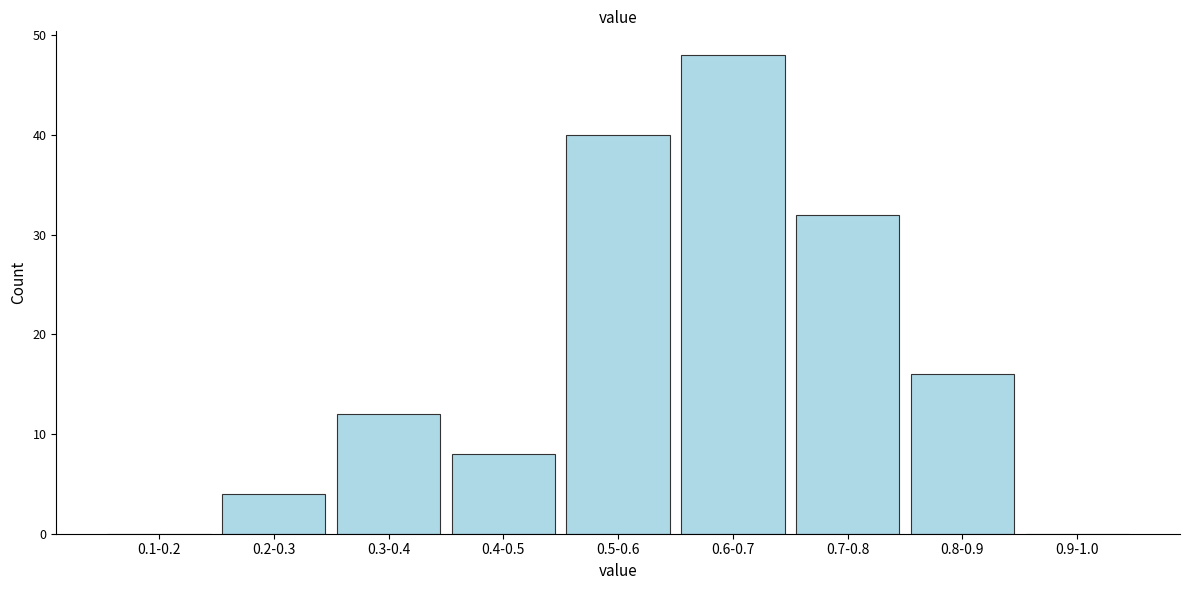

Reading left to right, extract all data points from this chart.

0.1-0.2=0	0.2-0.3=4	0.3-0.4=12	0.4-0.5=8	0.5-0.6=40	0.6-0.7=48	0.7-0.8=32	0.8-0.9=16	0.9-1.0=0